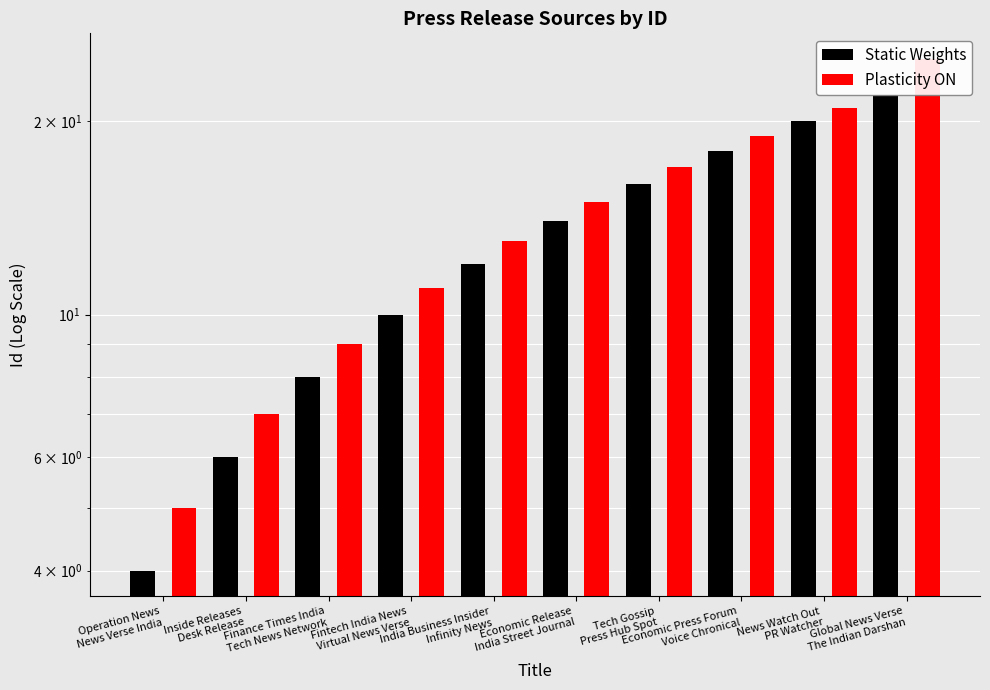

The Plasticity ON series shows 21 at News Watch Out
PR Watcher. True or false?

True